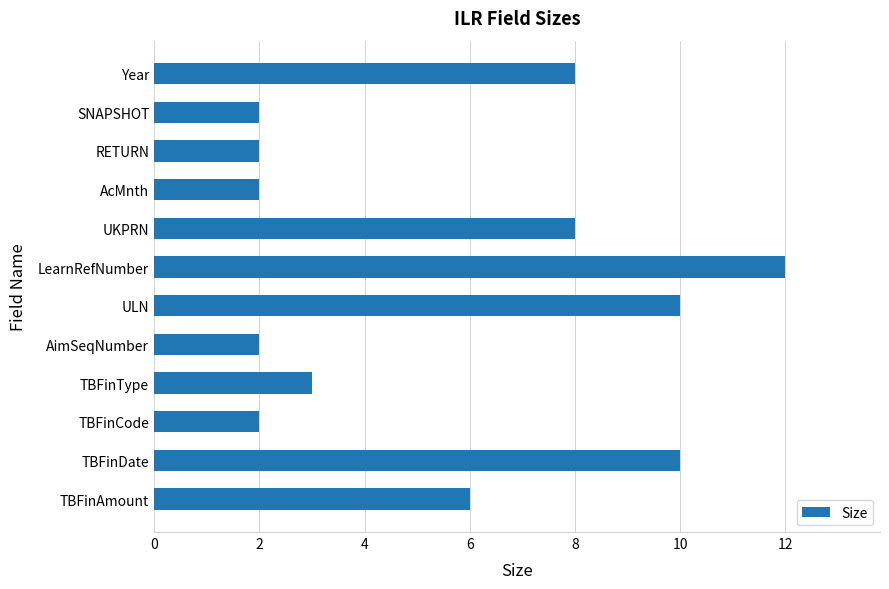

What is the sum of all values?

67